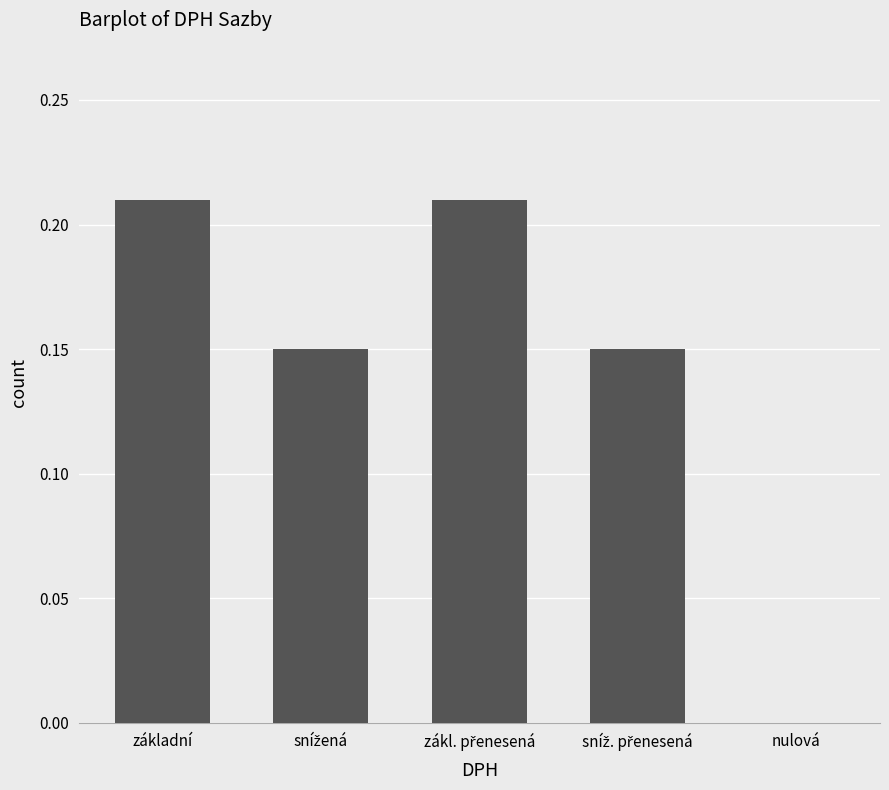

Is it true that the value at základní is 0.3?

False